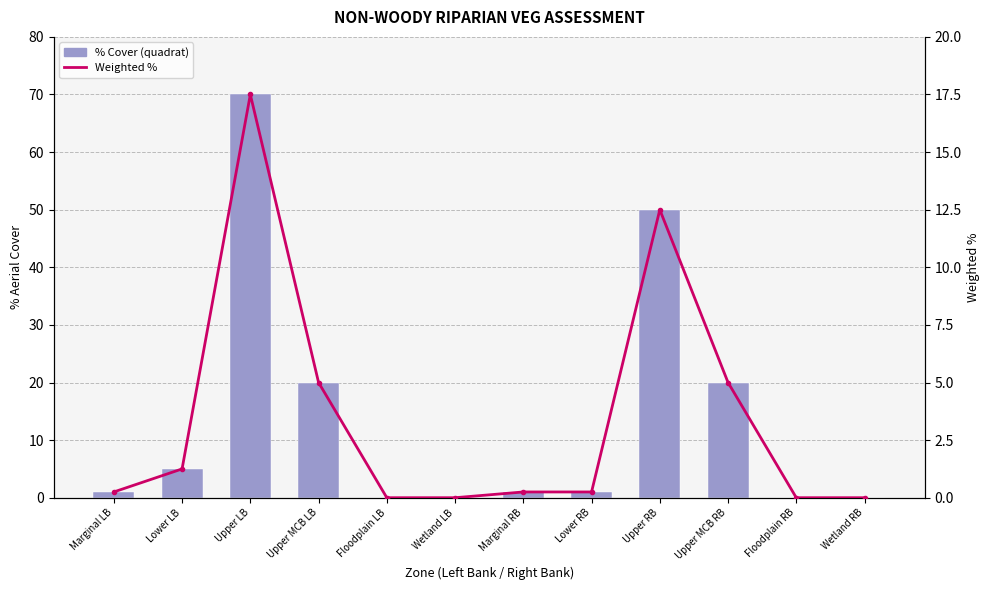

Rank the series by their maximum value, from lowest to highest.

Weighted %, % Cover (quadrat)